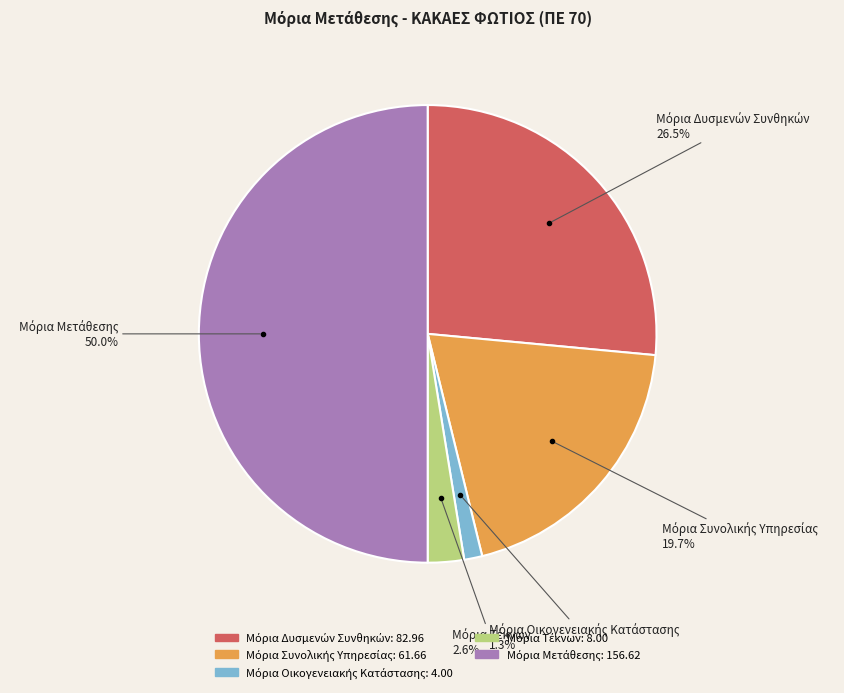

Count the number of slices in the pie.

5